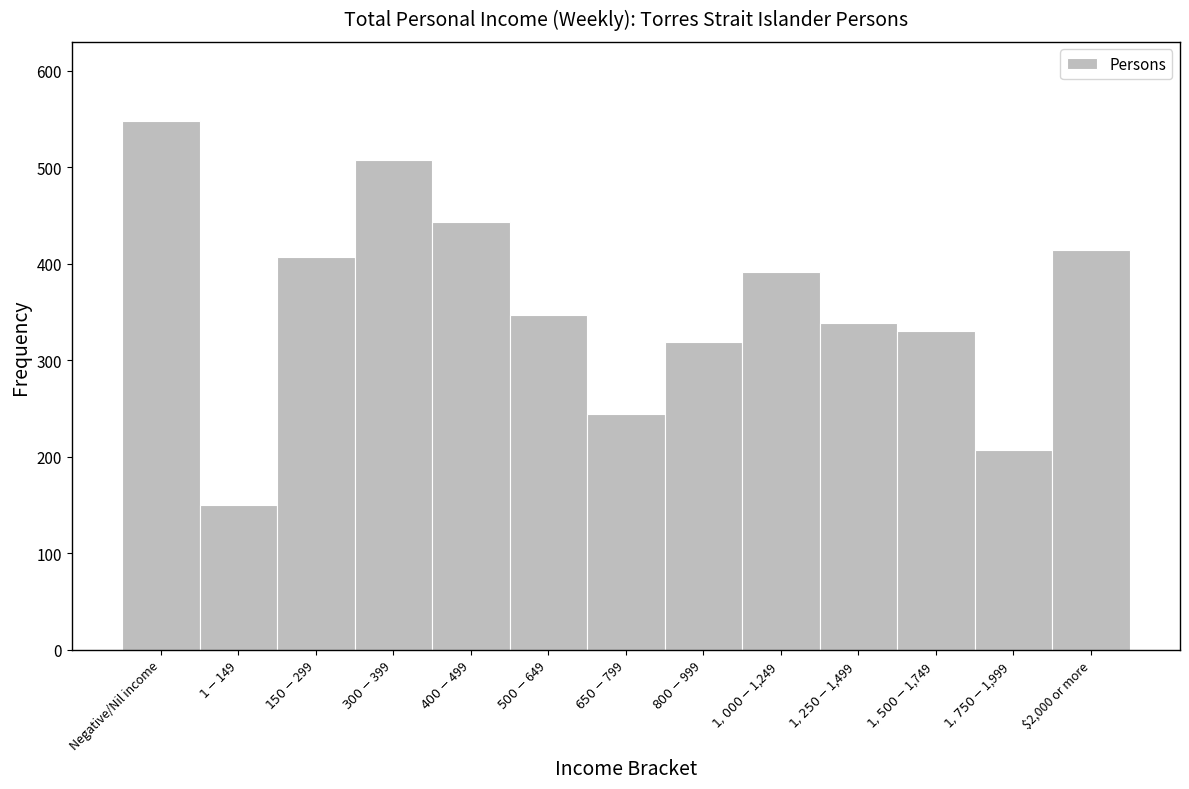

Reading right to left, transcribe all the data shown in this chart.

414	207	330	339	392	319	244	347	443	508	407	150	548